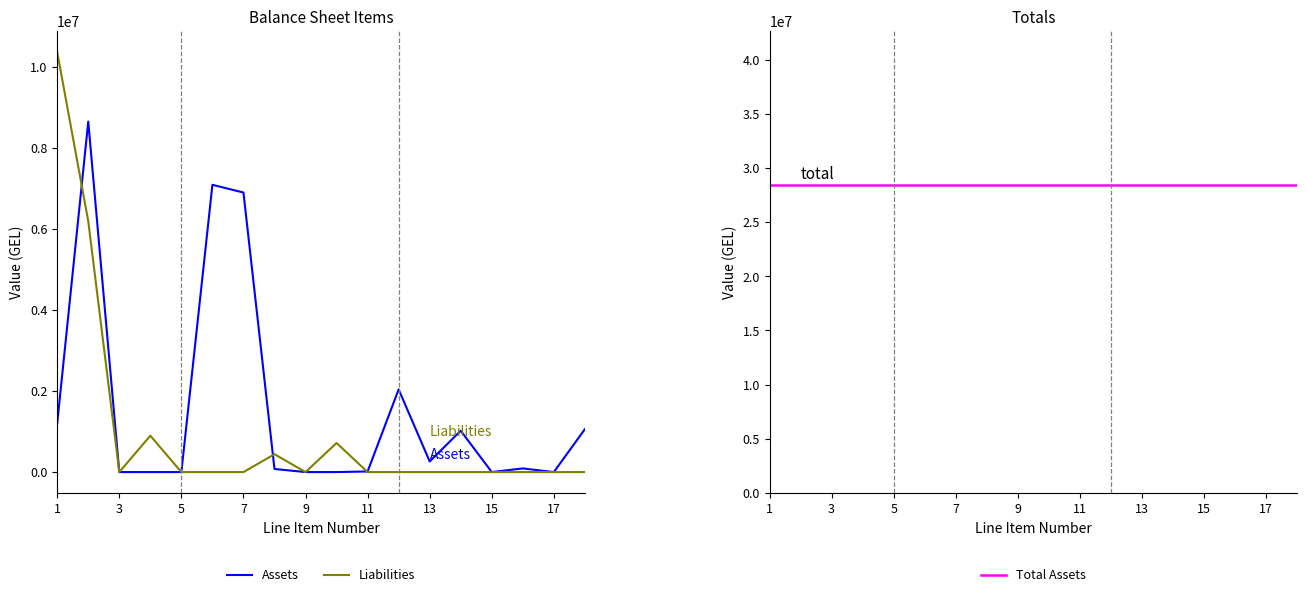

At how many categories does at least one series exceed 4791770?

4